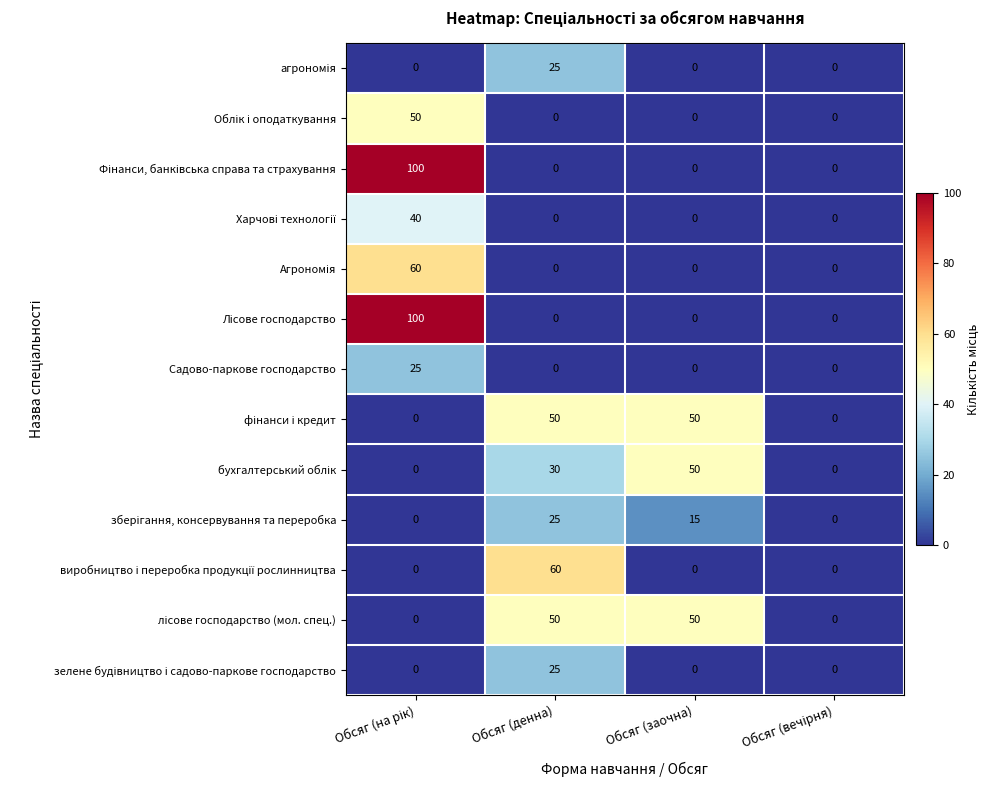

What is the maximum value shown in the chart?

100